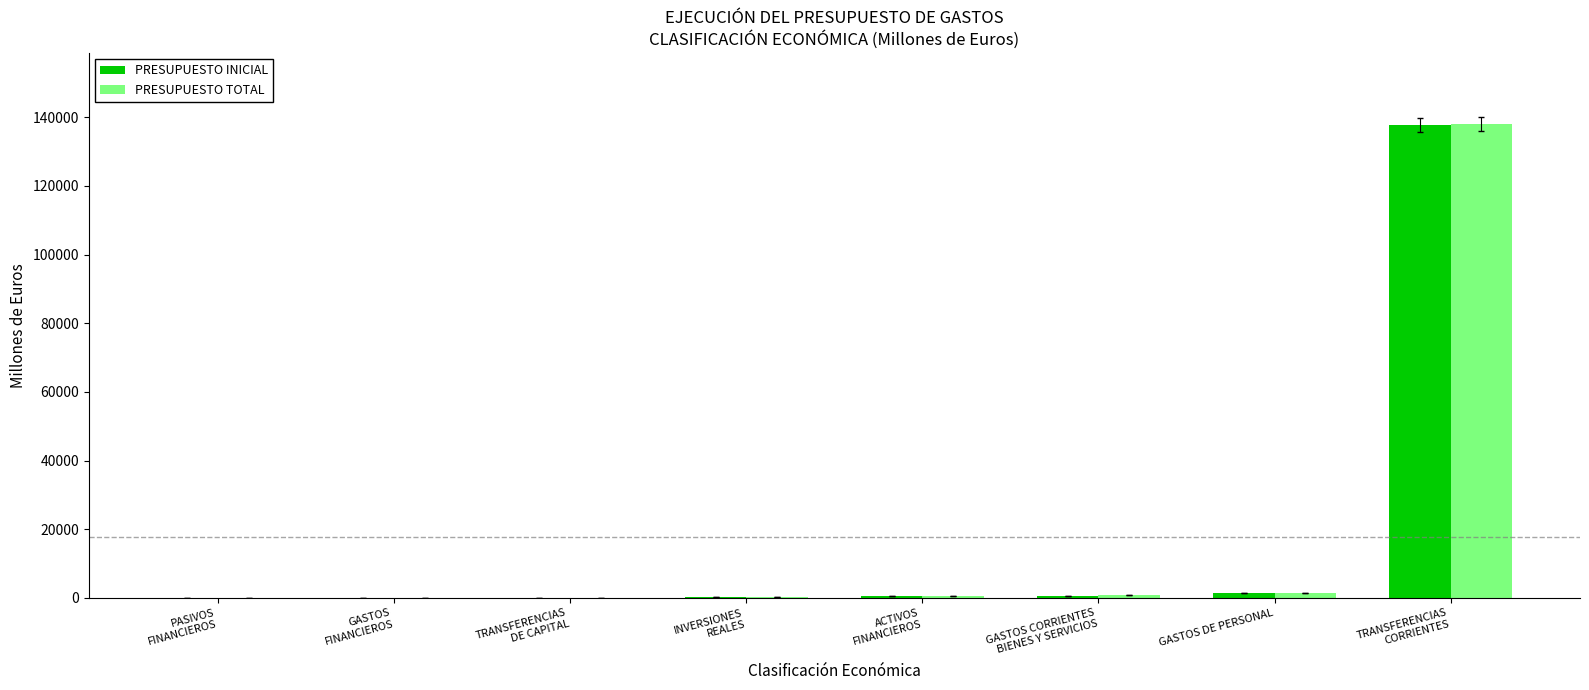

Count the number of data series in this chart.

2